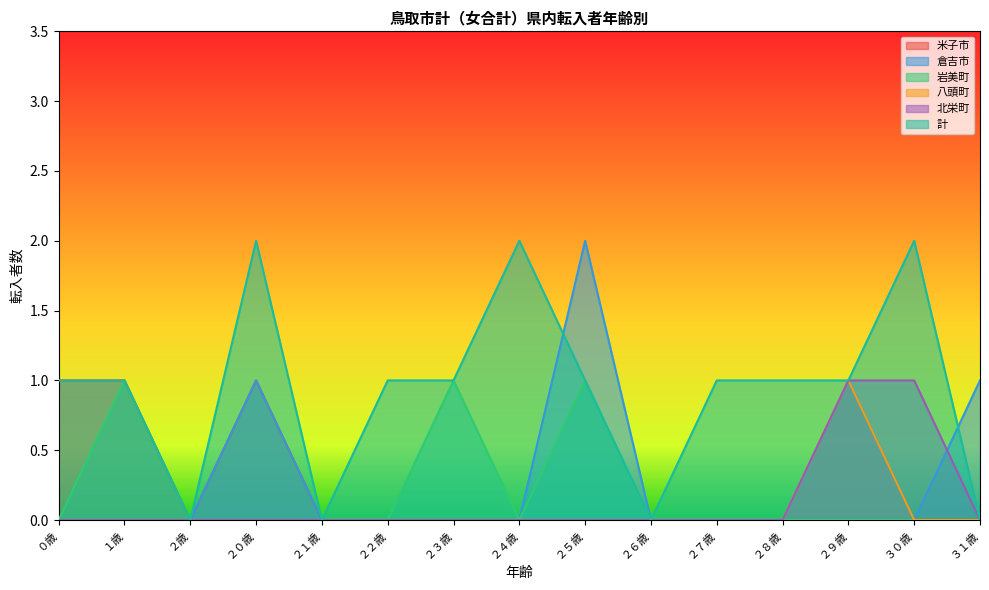

How many lines are shown in the chart?

6